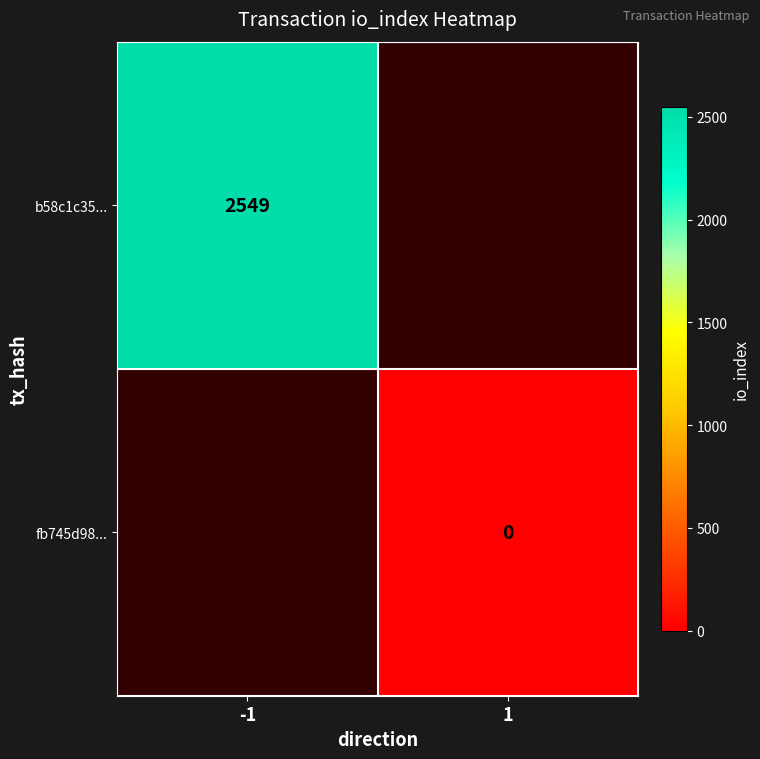

Between 1 and -1, which is larger?

-1